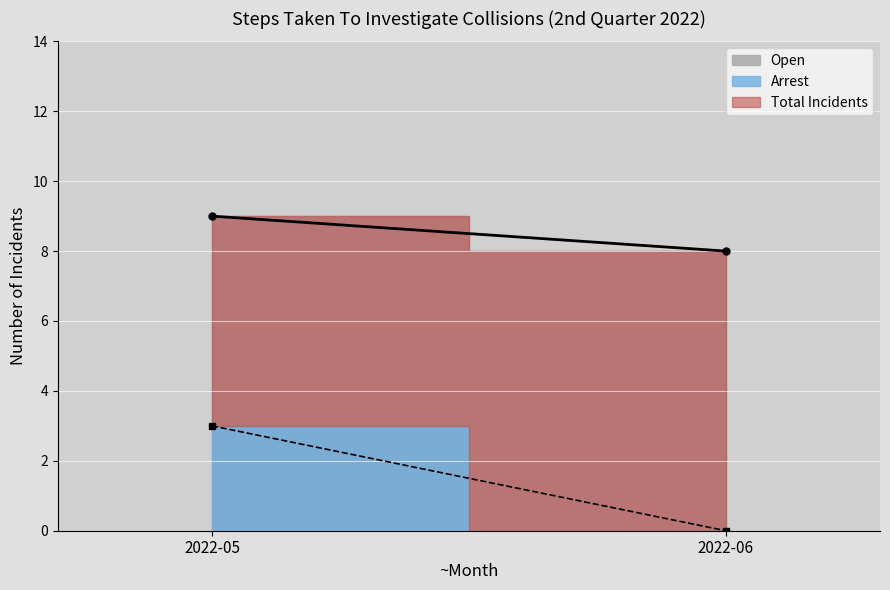

What are all the series names shown in the legend?

Total Incidents, Arrest, Open